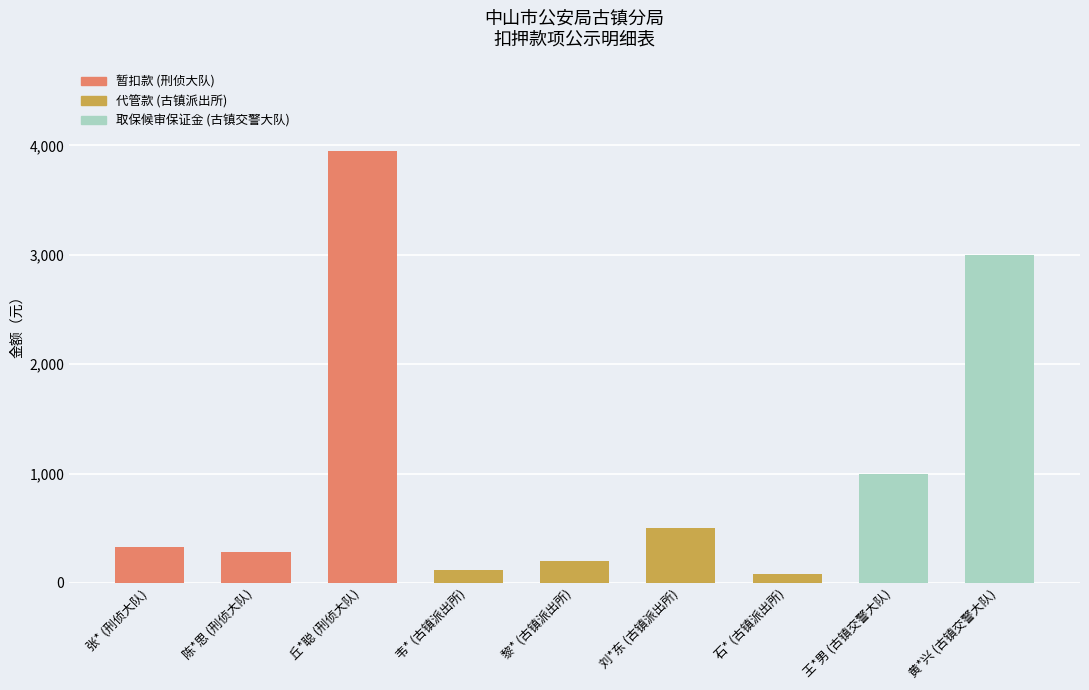

Count the number of categories in the chart.

9